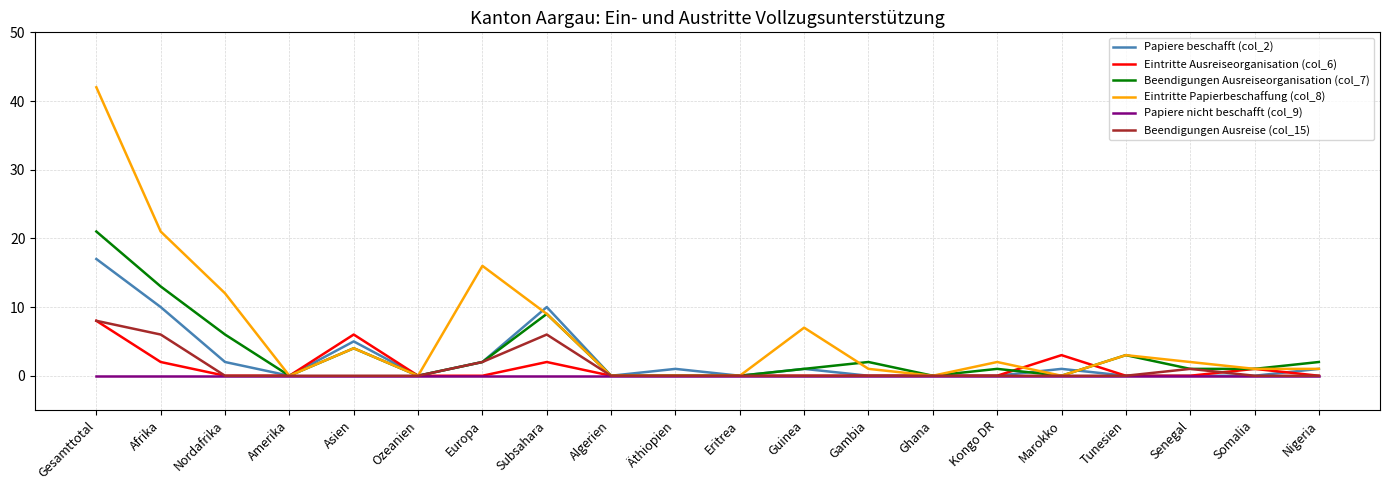

What position from the right is Europa?

14